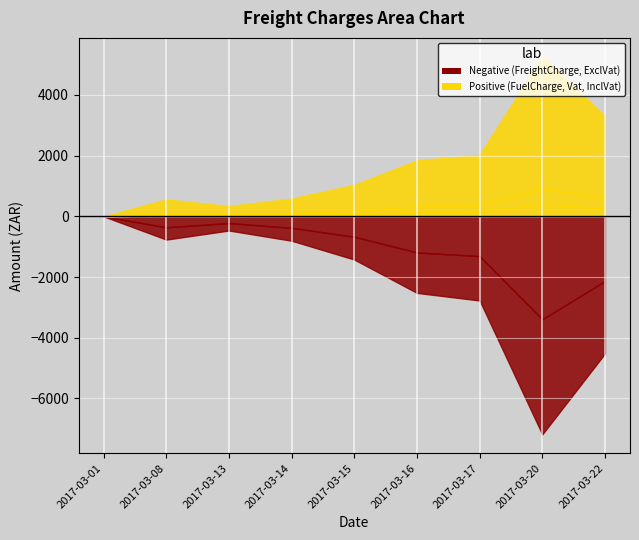

Where does the FuelCharge series first go above 23?

2017-03-08